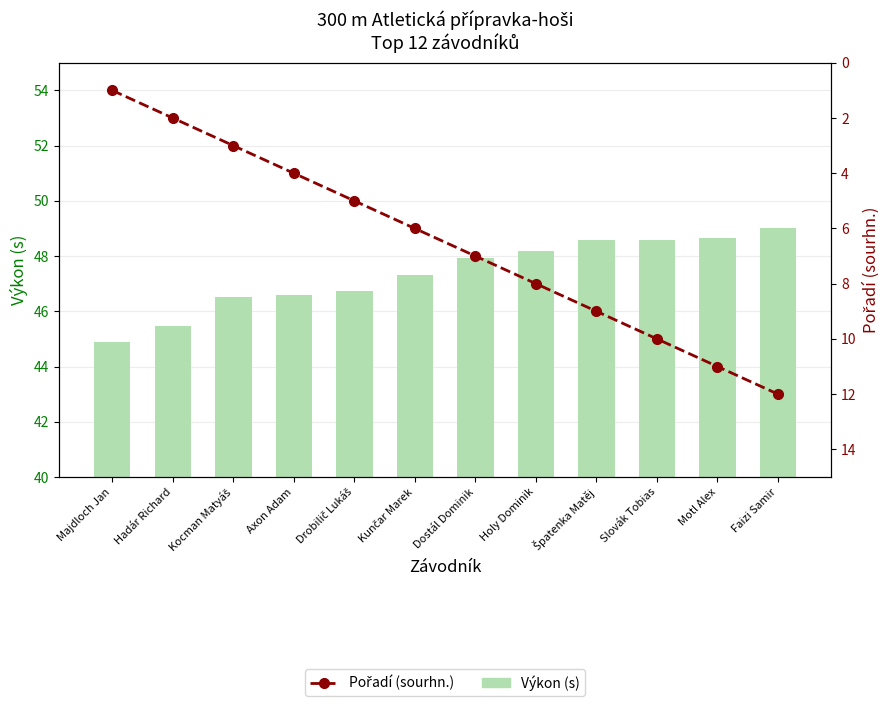

What is the label of the 1st bar from the left?

Majdloch Jan